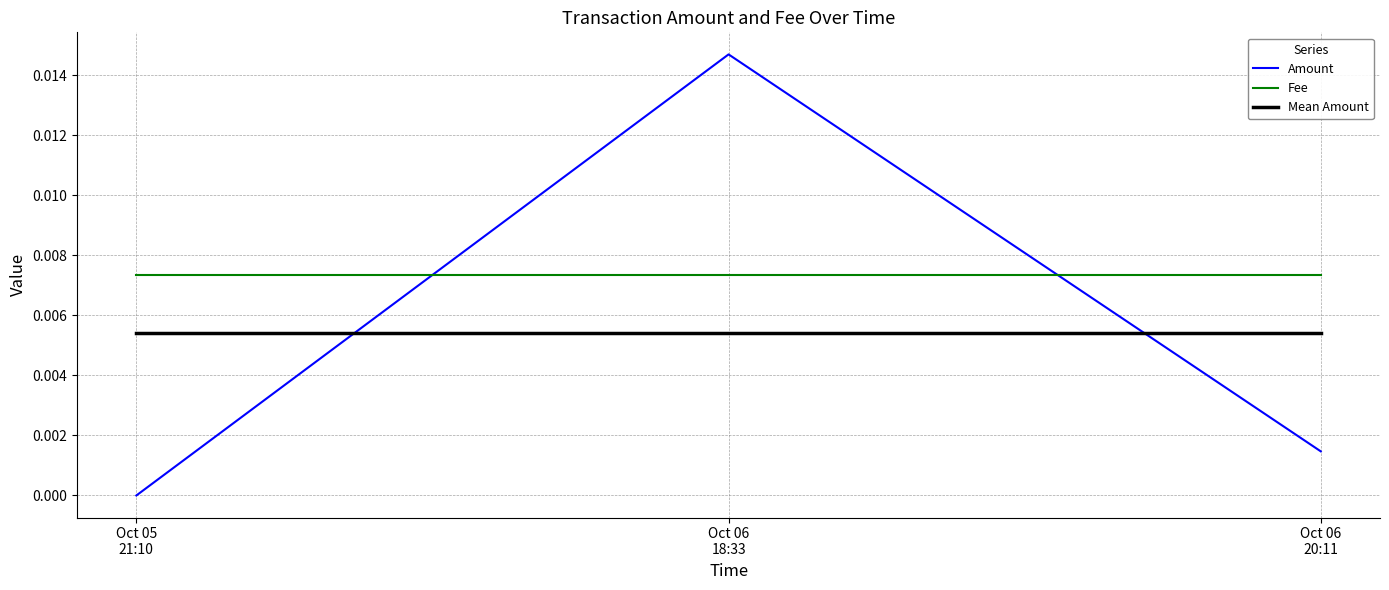

At how many categories does at least one series exceed 0?

3